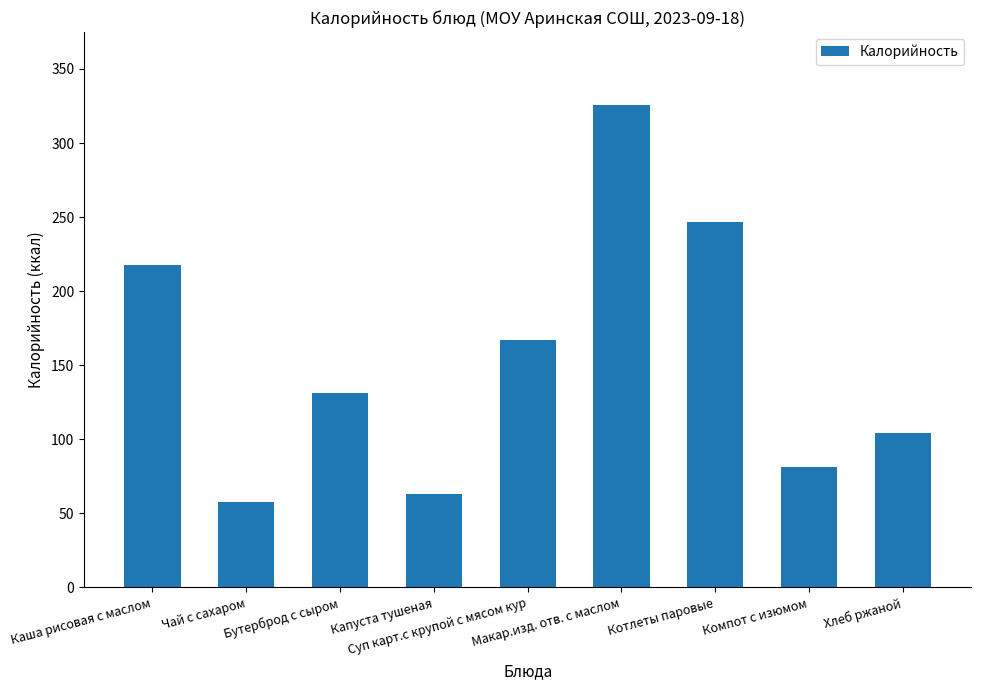

What is the value of the 1st bar from the left?

218.0